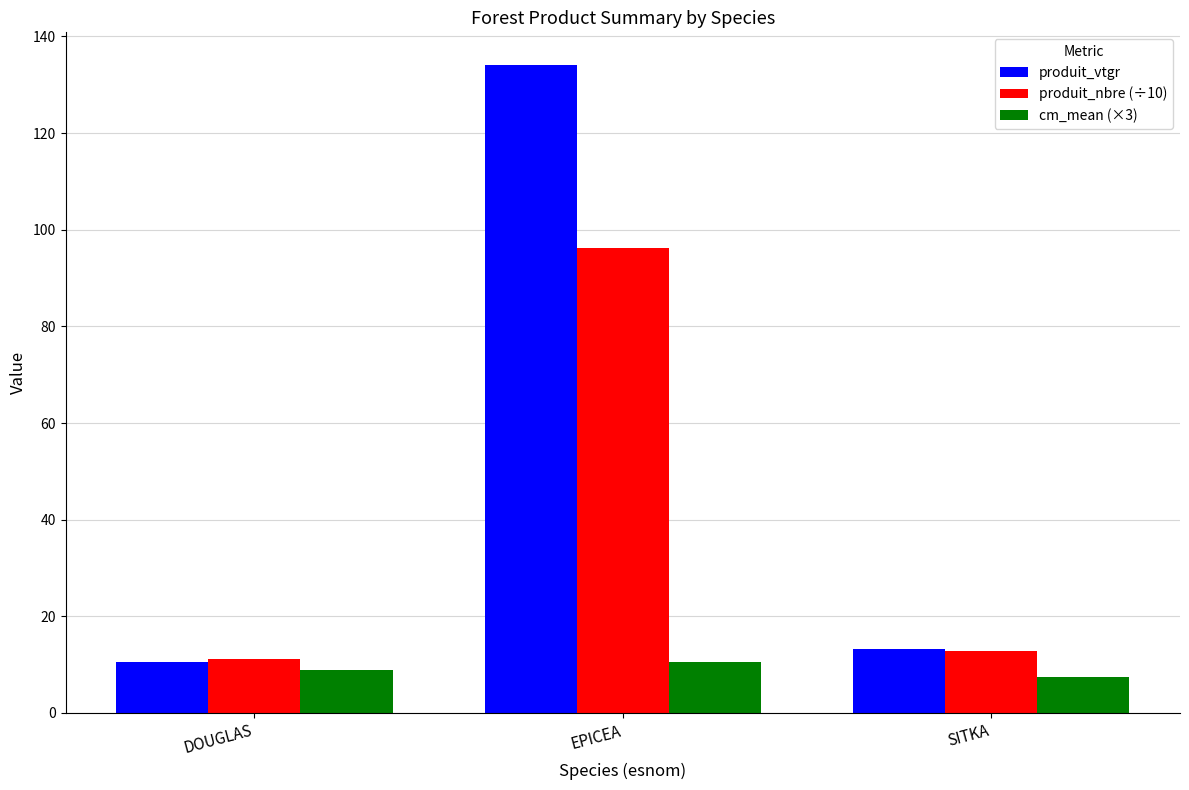

Which category has the highest value across all series?

EPICEA